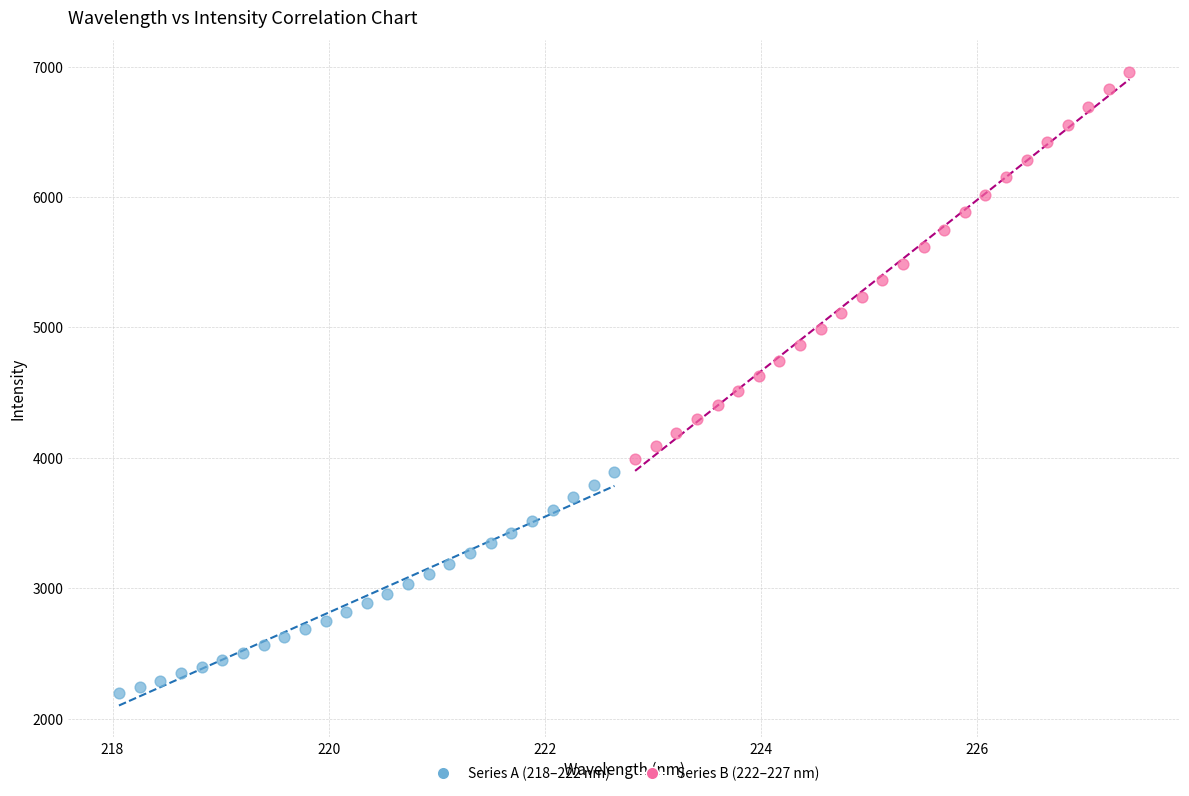

Which series reaches the maximum Y coordinate?

Series B (222–227 nm)